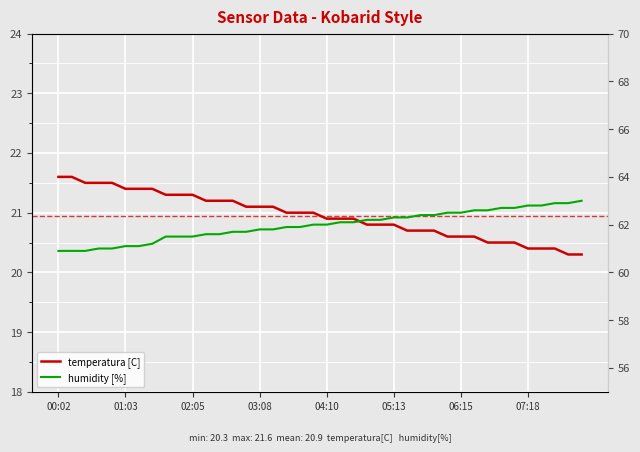

Which series has the largest range (max minus min)?

humidity [%]